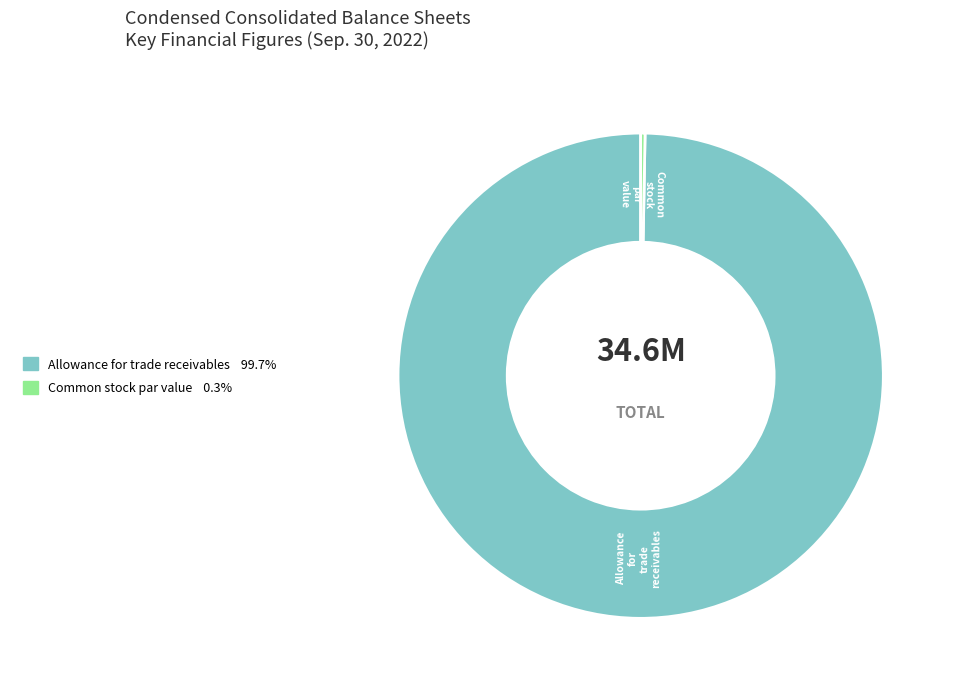

Does any single category account for the majority?

Yes